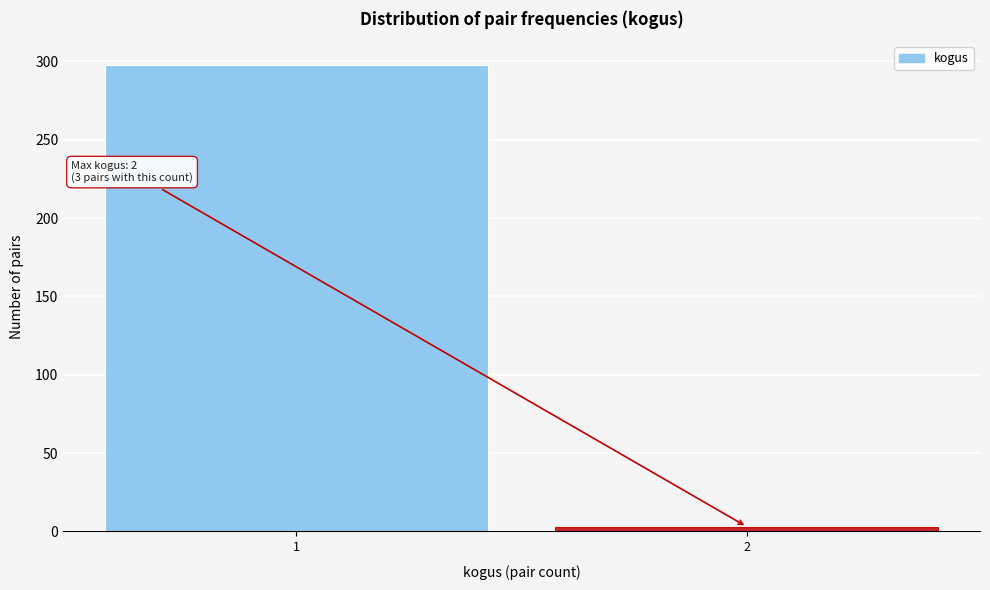

Reading left to right, transcribe all the data shown in this chart.

298	3